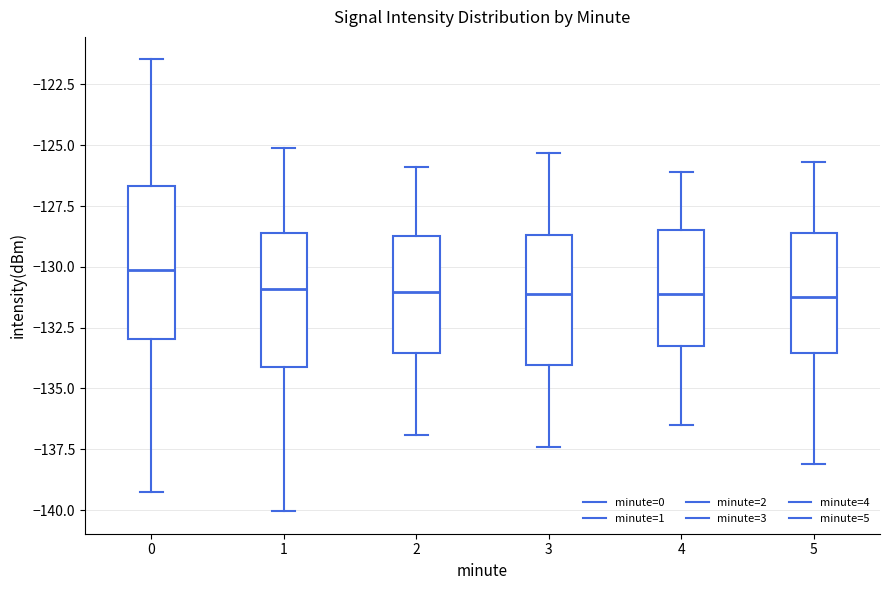

Reading left to right, read every box against the y-axis: the position of its median line, the range the box covers, and the ends of its whiskers. The values are not printed on the chart, so give them approximately, as read against the axis.

0: median -130.0, box -133.0 to -126.5, whiskers -139.5 to -121.5
1: median -131.0, box -134.0 to -128.5, whiskers -140.0 to -125.0
2: median -131.0, box -133.5 to -128.5, whiskers -137.0 to -126.0
3: median -131.0, box -134.0 to -128.5, whiskers -137.5 to -125.5
4: median -131.0, box -133.0 to -128.5, whiskers -136.5 to -126.0
5: median -131.0, box -133.5 to -128.5, whiskers -138.0 to -125.5